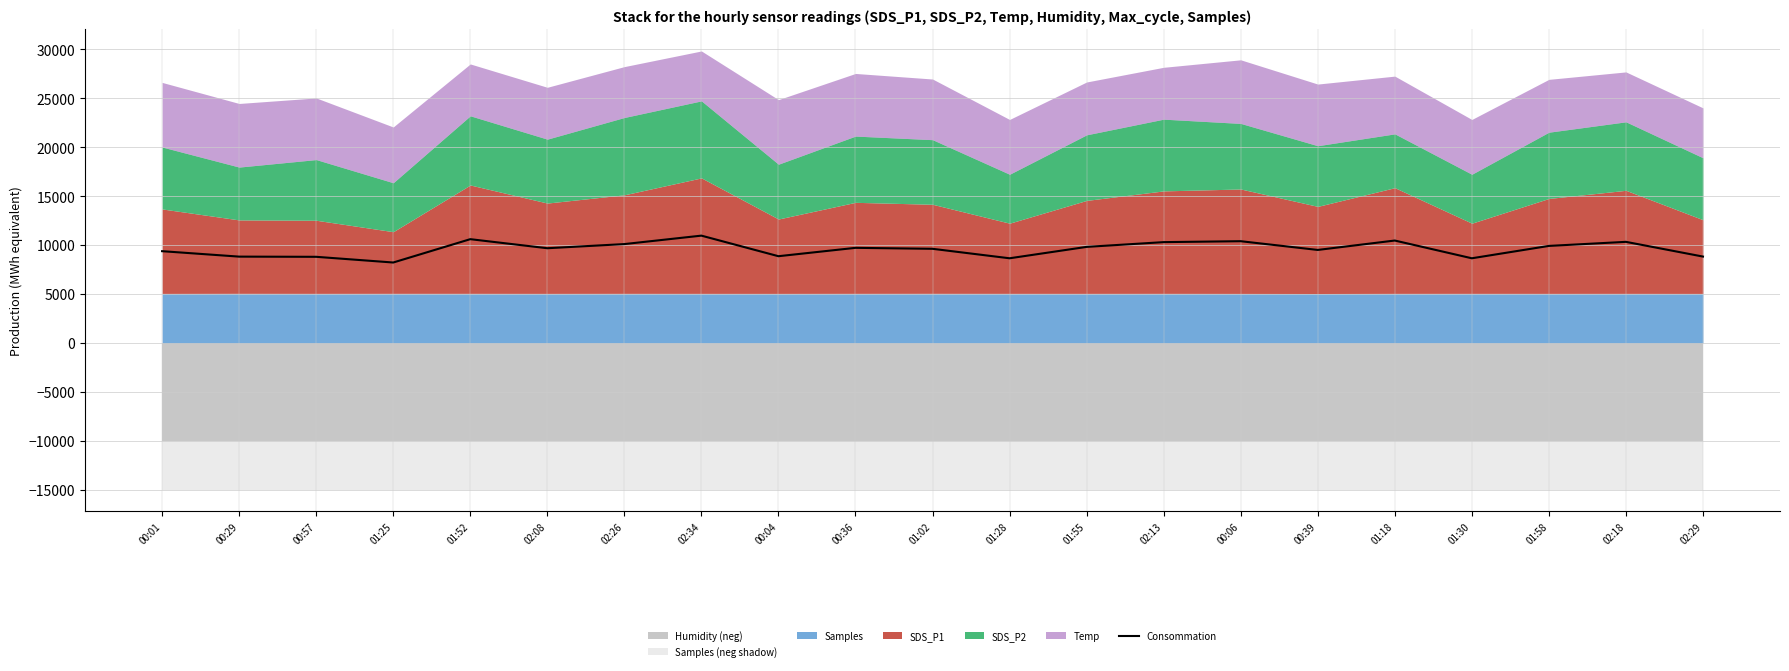

The chart shows a value of 9812.2 at 01:55. True or false?

True